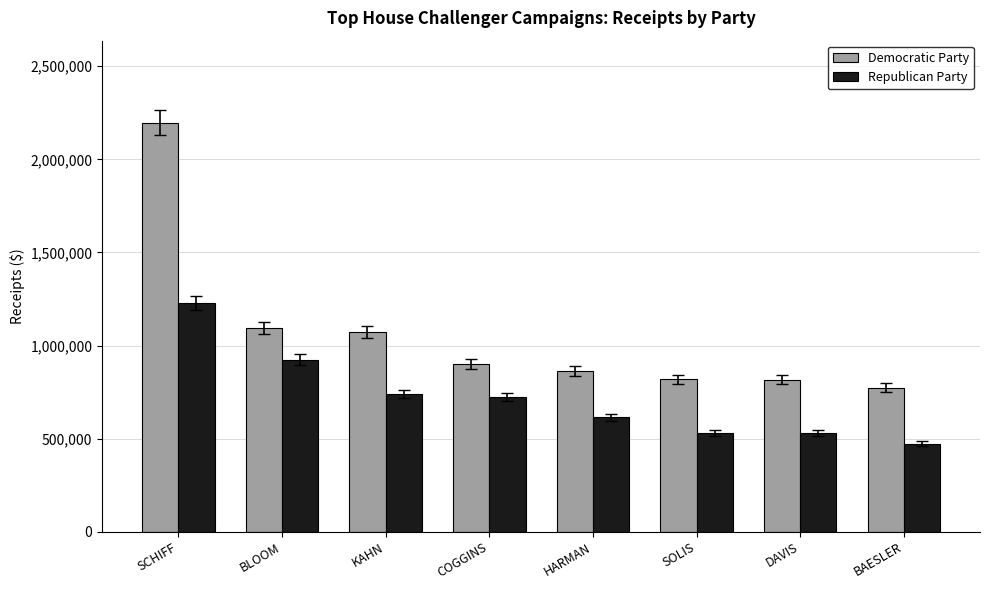

Rank the series by their maximum value, from lowest to highest.

Republican Party, Democratic Party